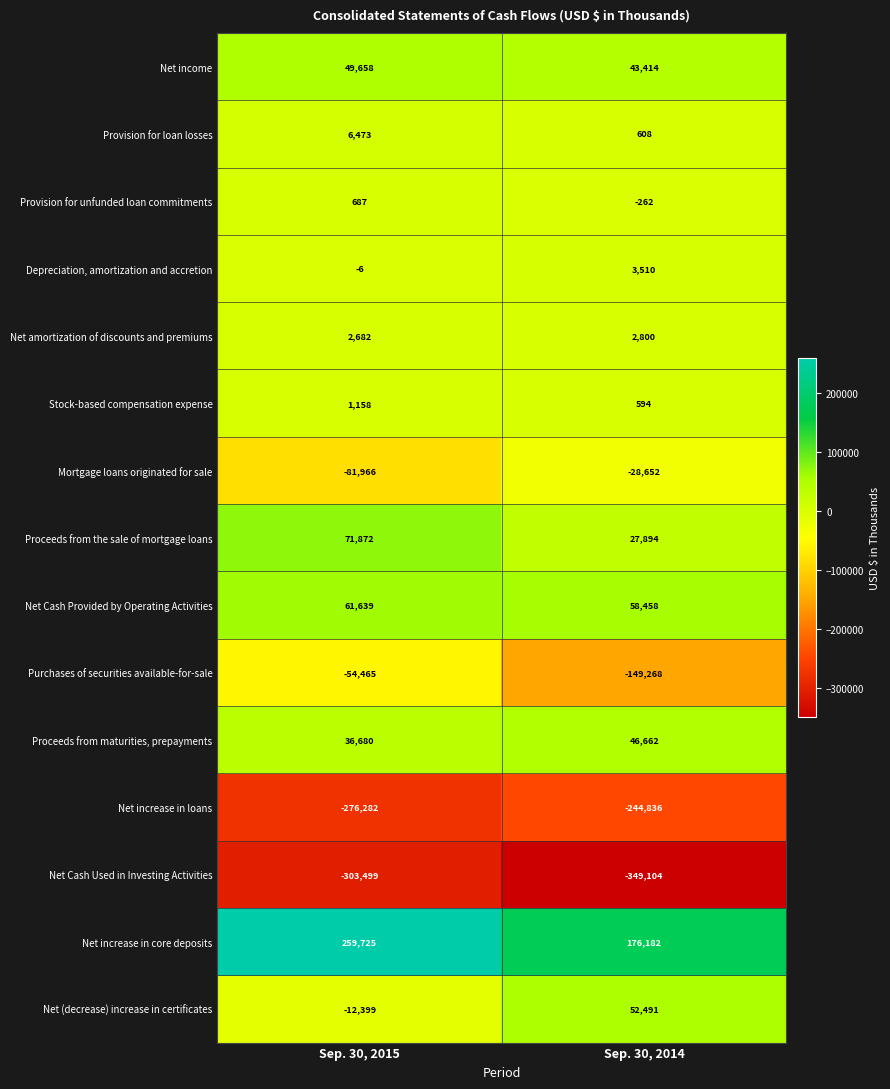

True or false: Net (decrease) increase in certificates has a value of 52491 at Sep. 30, 2014.

True